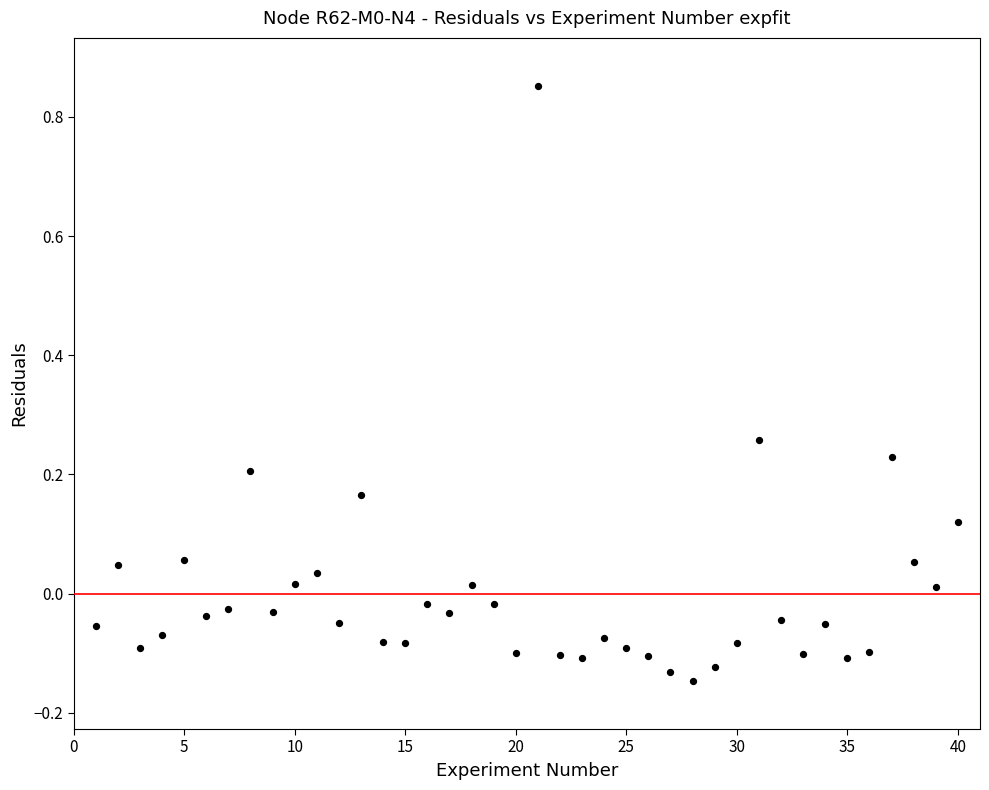

What is the range of X values (max minus min)?

39.0